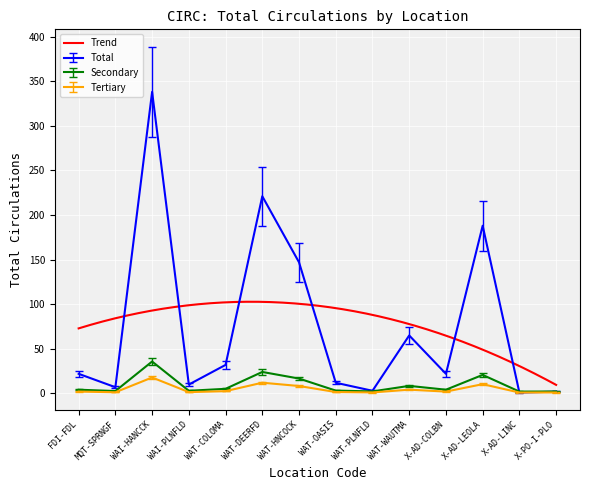

Approximately how many times larger is the value at X-PO-I-PLO compared to X-AD-COLBN?

0.5